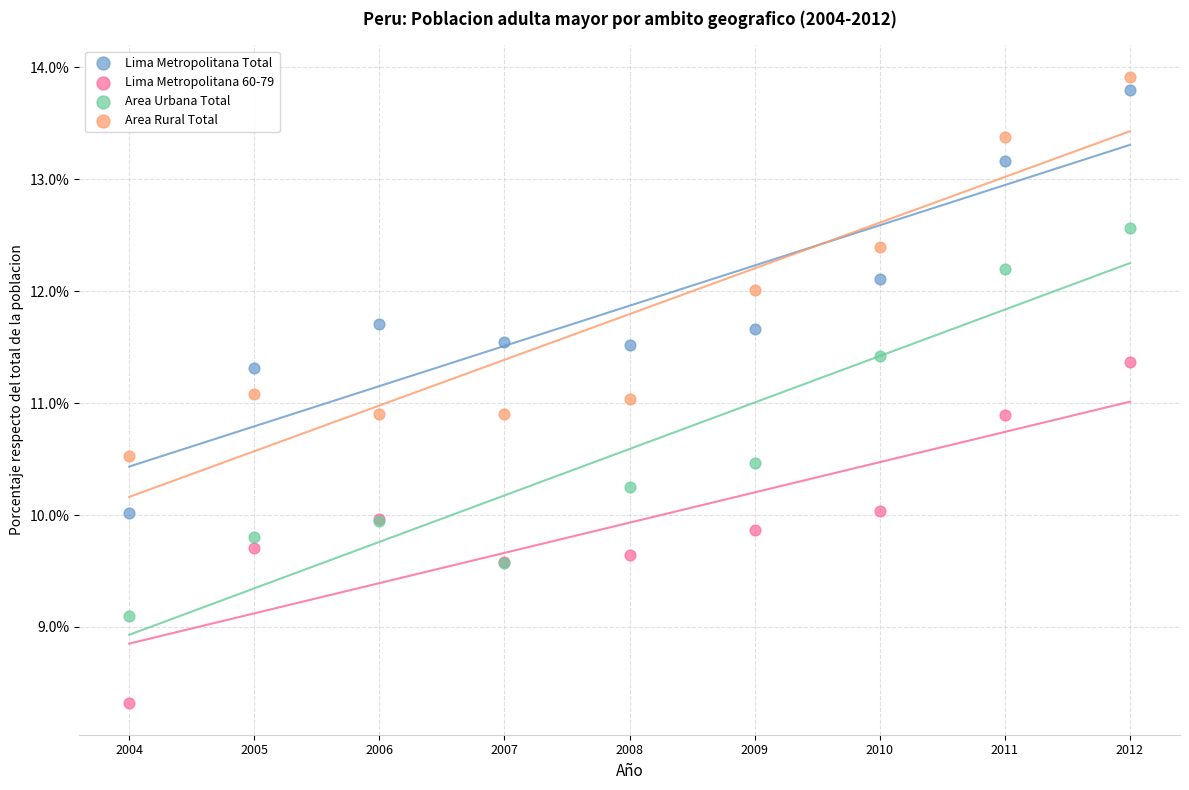

Which series has the largest Y range (max minus min)?

Lima Metropolitana Total